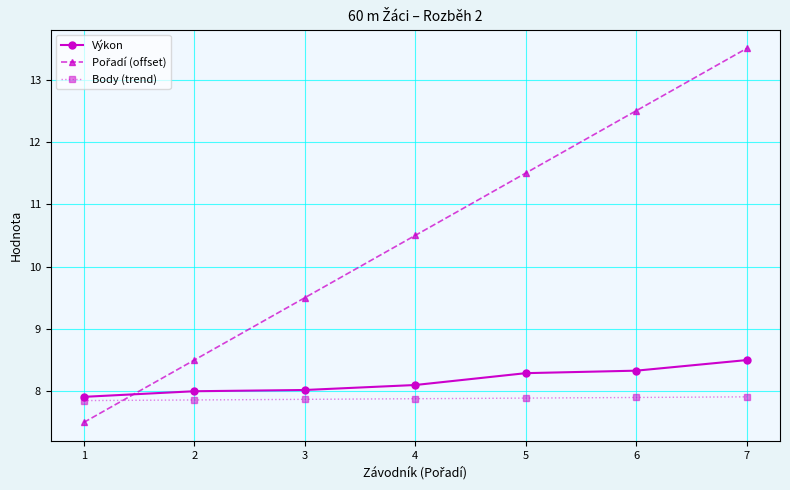

What is the difference between the highest and lowest values at 3?

1.6